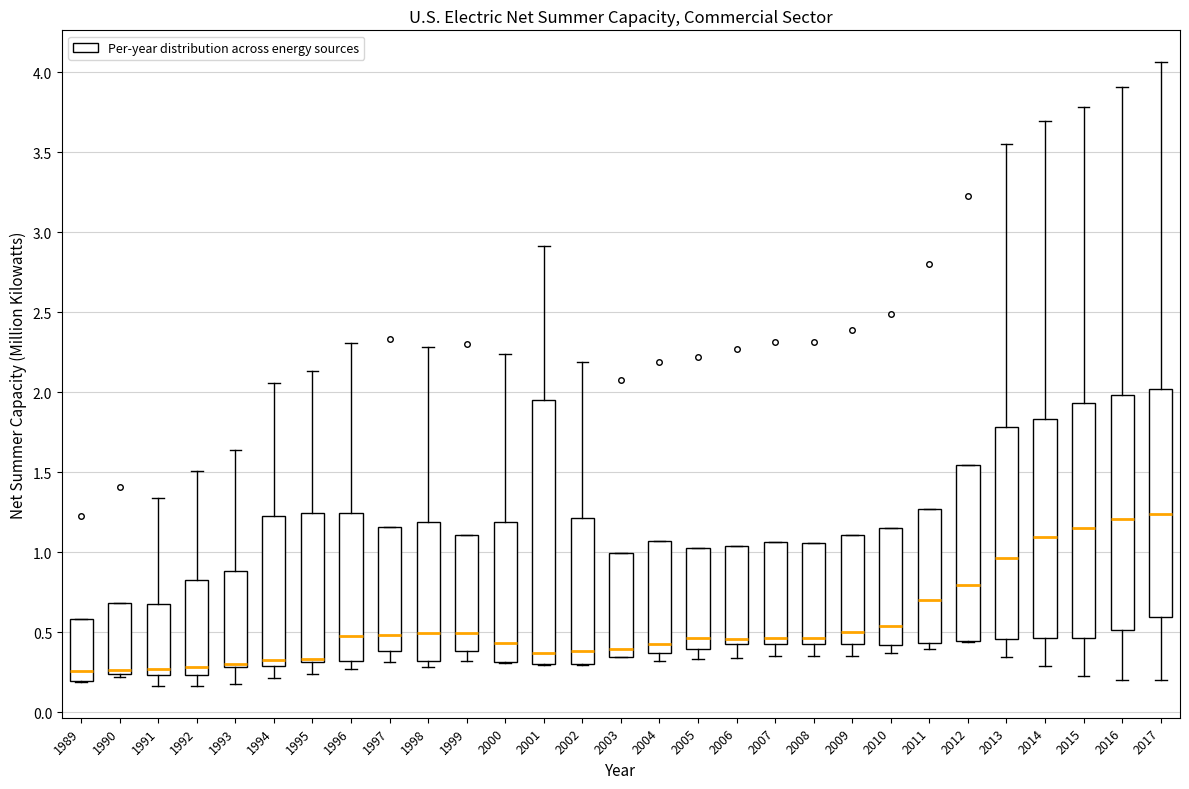

Where does the upper whisker of the box at x = 2013 end on the y-axis? The values are not printed on the chart, so give them approximately, as read against the axis.

3.55